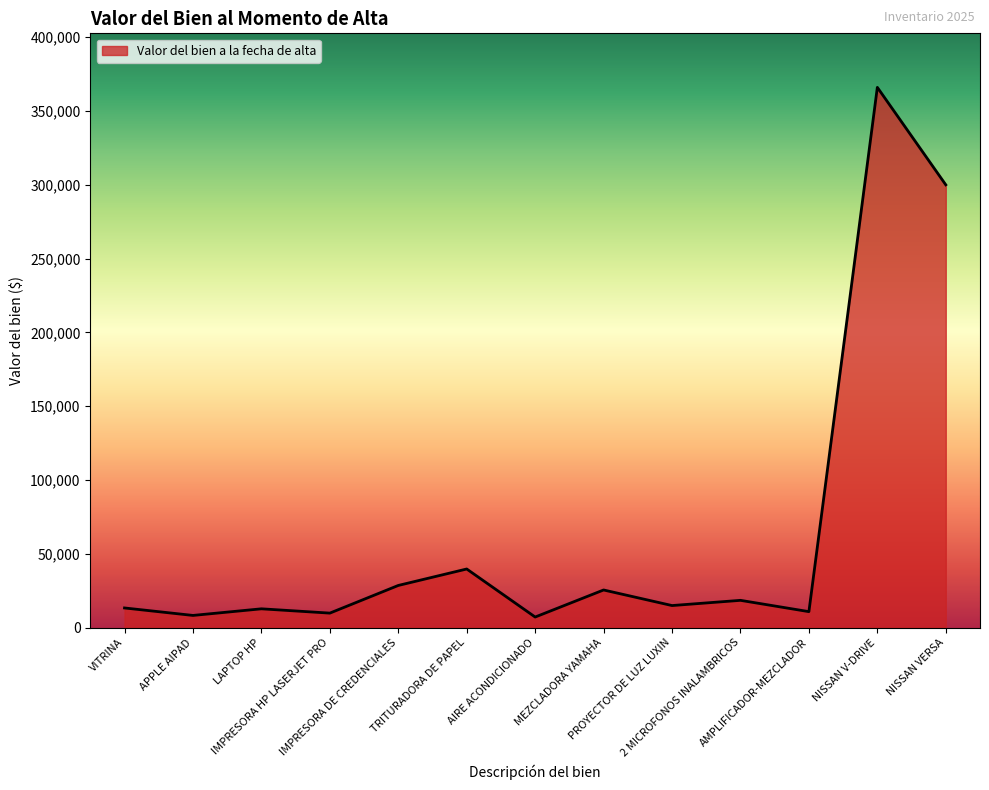

What is the difference between the maximum and minimum values?

358708.0